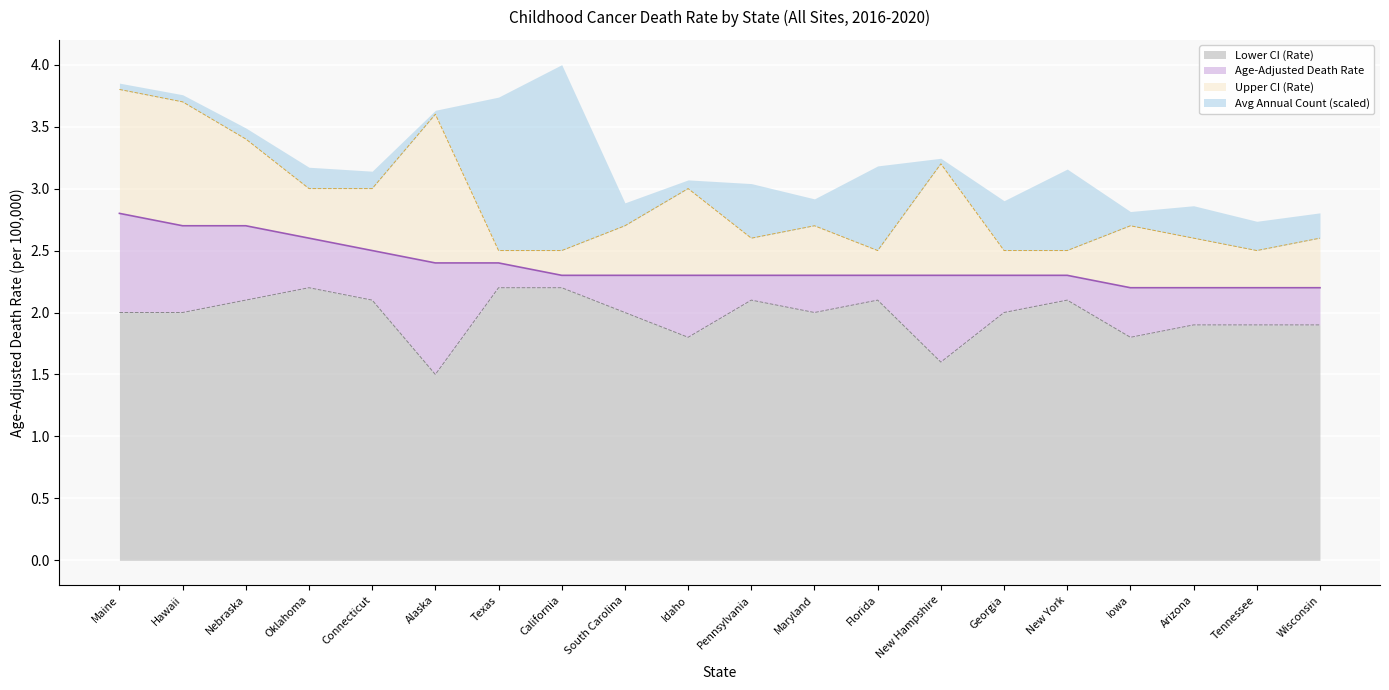

What is the sum of all Upper CI (Rate) values?

57.6